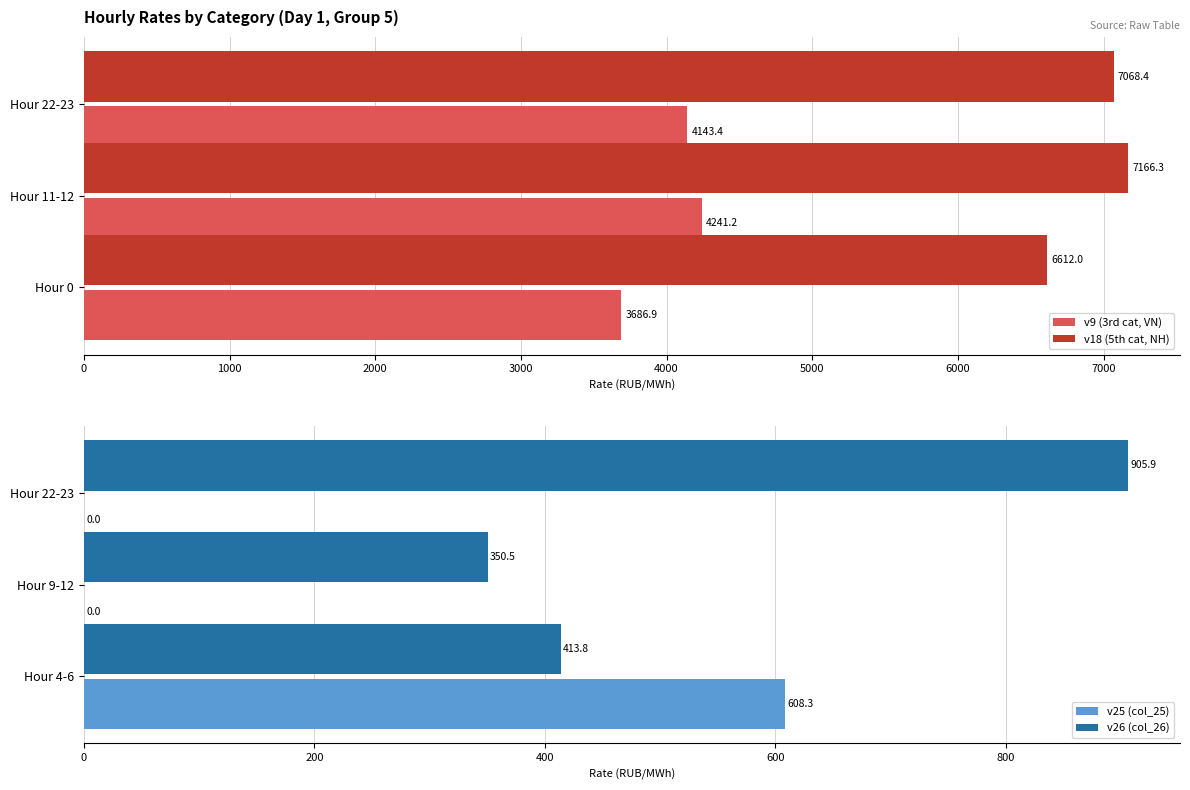

Is it true that v9 (3rd cat, VN) equals 3686.9 at Hour 0?

True